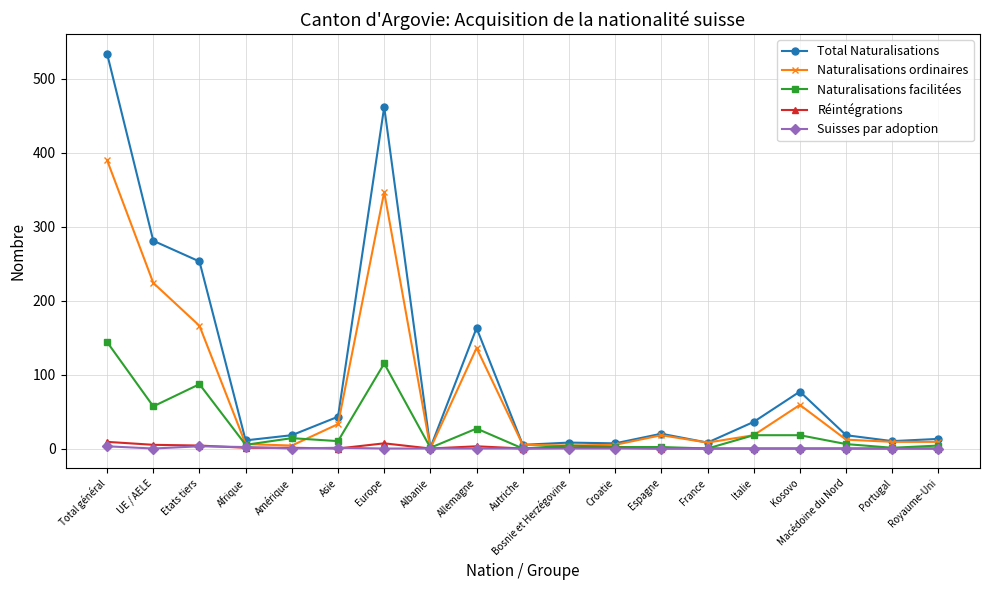

Where is the first local maximum for Naturalisations facilitées?

Etats tiers